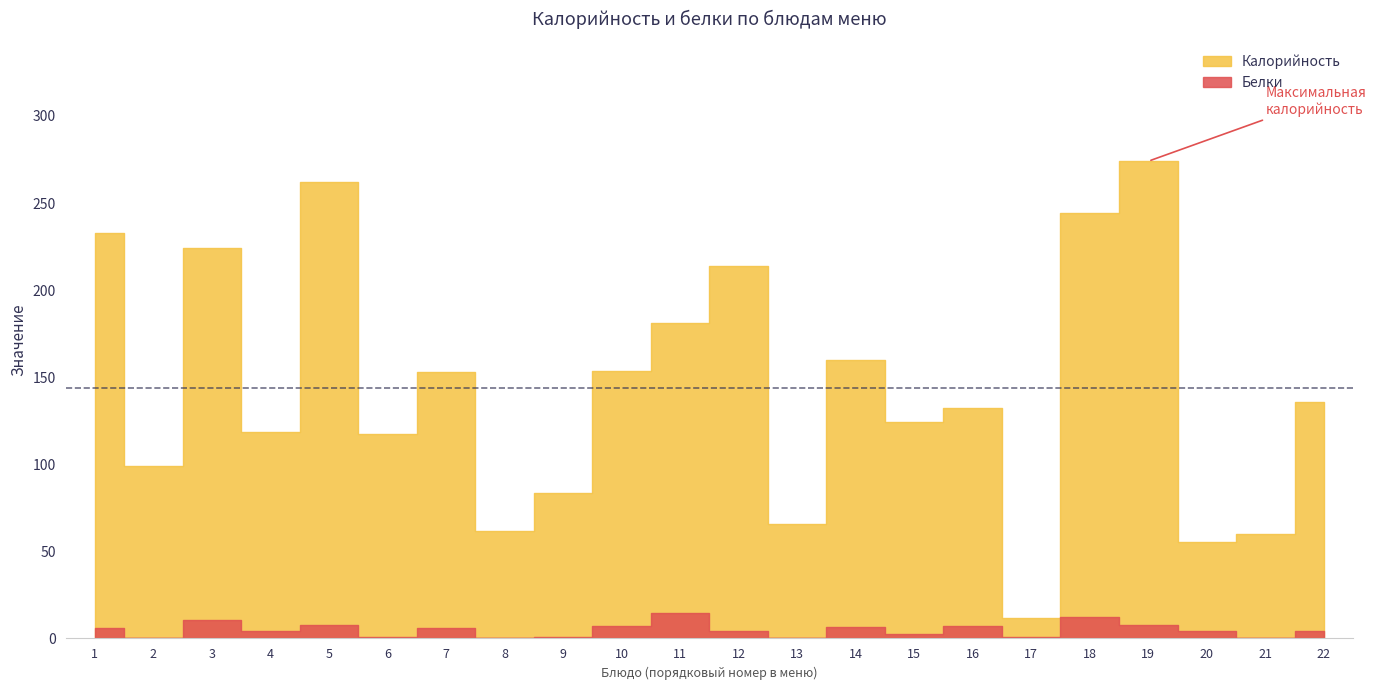

How many lines are shown in the chart?

2